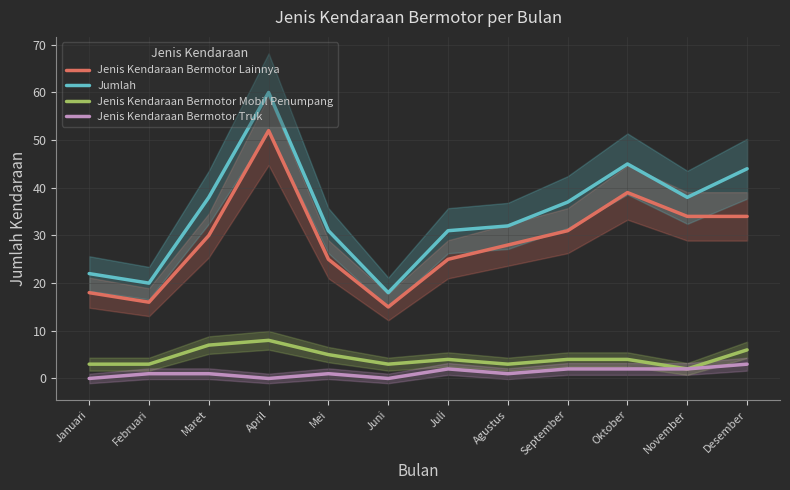

Reading left to right, what are all the values shown in this chart?

Jenis Kendaraan Bermotor Lainnya: Januari=18	Februari=16	Maret=30	April=52	Mei=25	Juni=15	Juli=25	Agustus=28	September=31	Oktober=39	November=34	Desember=34
Jumlah: Januari=22	Februari=20	Maret=38	April=60	Mei=31	Juni=18	Juli=31	Agustus=32	September=37	Oktober=45	November=38	Desember=44
Jenis Kendaraan Bermotor Mobil Penumpang: Januari=3	Februari=3	Maret=7	April=8	Mei=5	Juni=3	Juli=4	Agustus=3	September=4	Oktober=4	November=2	Desember=6
Jenis Kendaraan Bermotor Truk: Januari=0	Februari=1	Maret=1	April=0	Mei=1	Juni=0	Juli=2	Agustus=1	September=2	Oktober=2	November=2	Desember=3